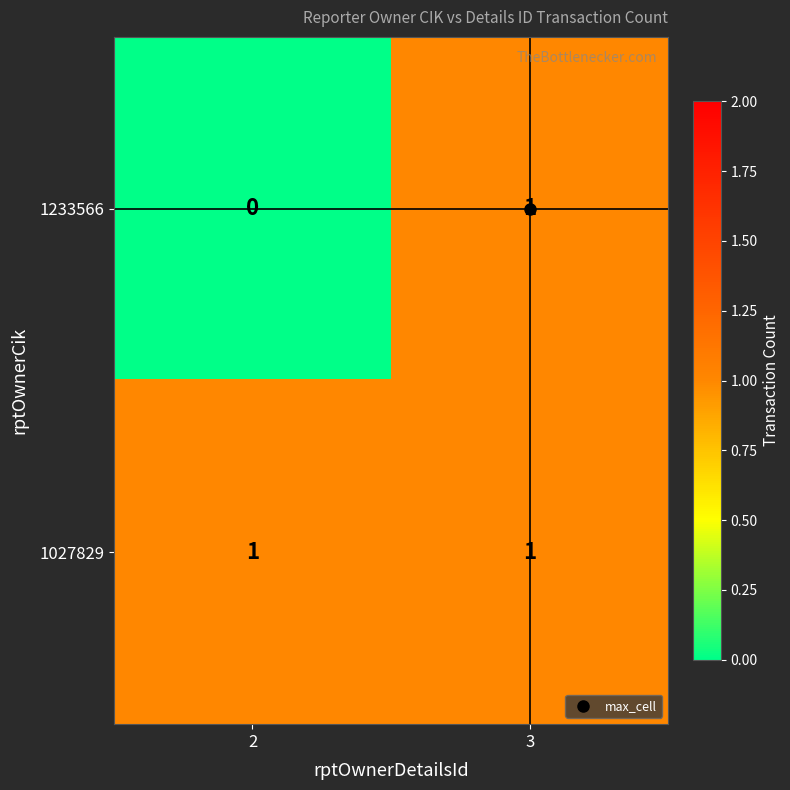

At how many categories does at least one series exceed 0?

2